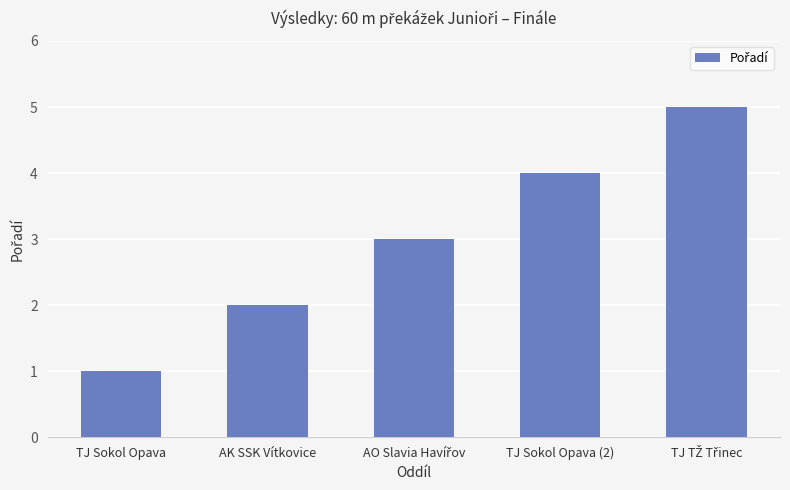

What is the ratio of the value at AK SSK Vítkovice to the value at TJ Sokol Opava?

2.0